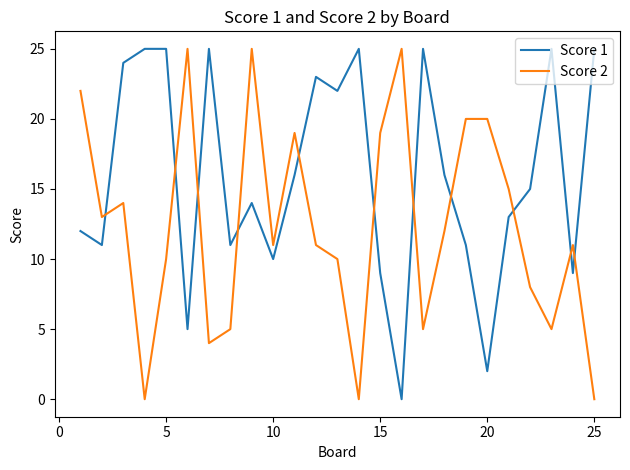

True or false: Score 1 and Score 2 cross at least once.

True